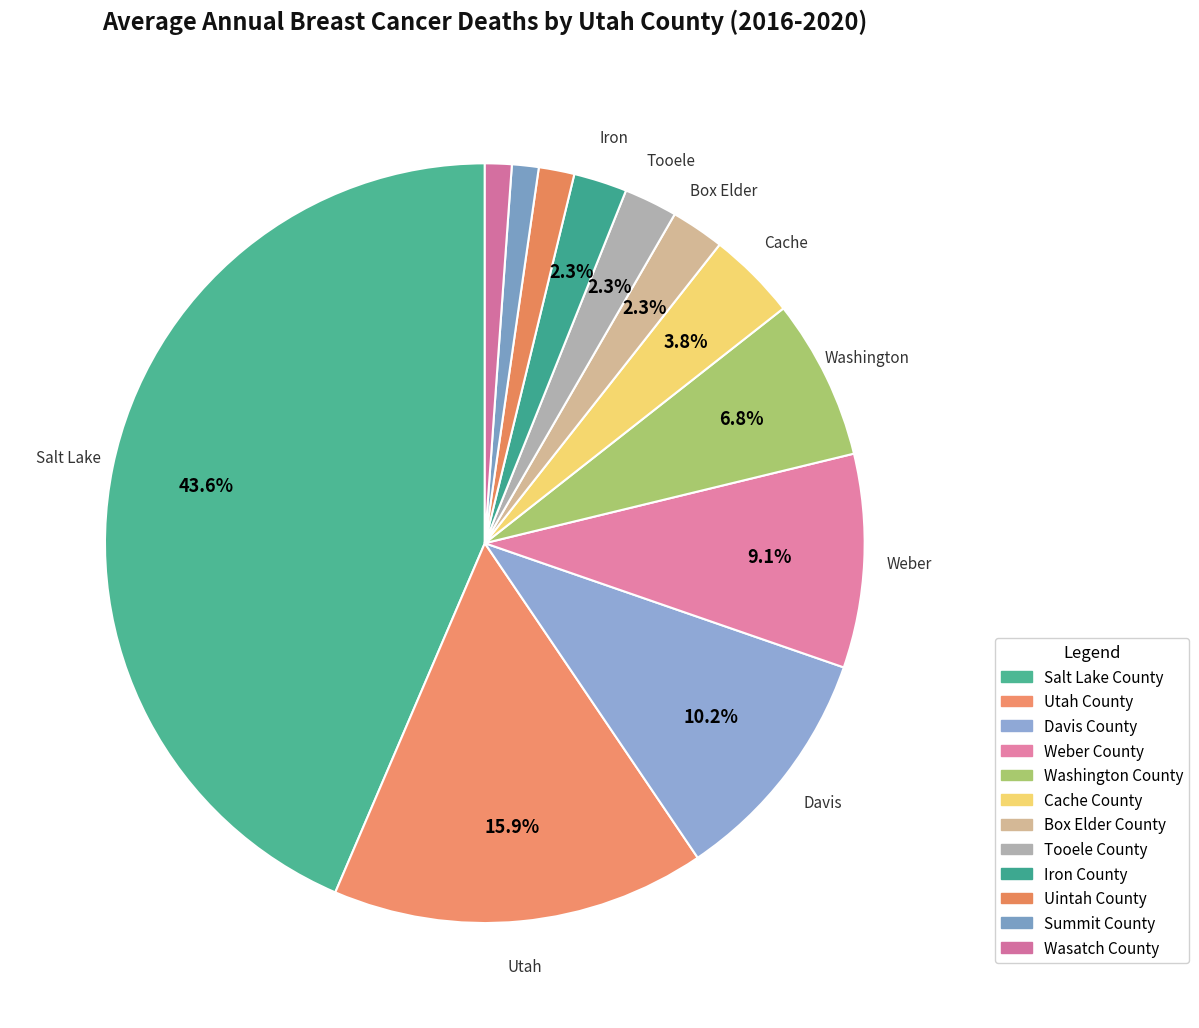

Count the number of slices in the pie.

12